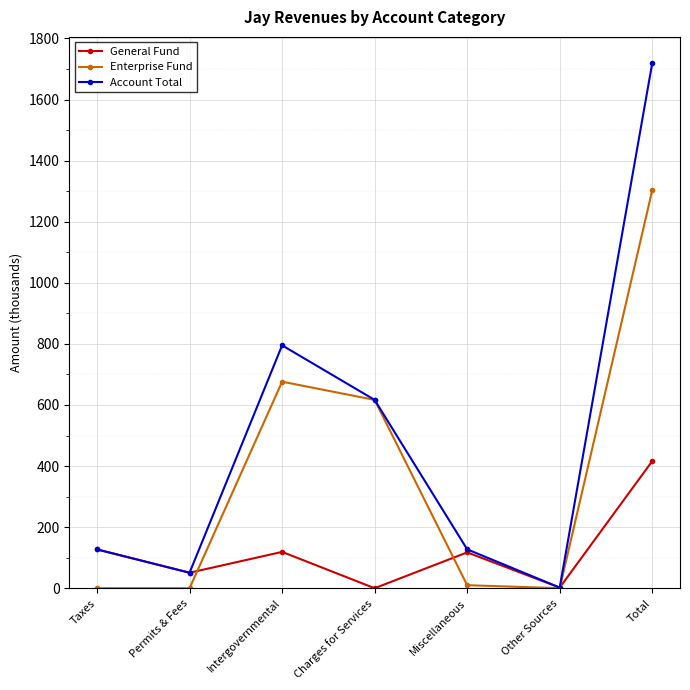

What is the total value across all series at Intergovernmental?

1590.6